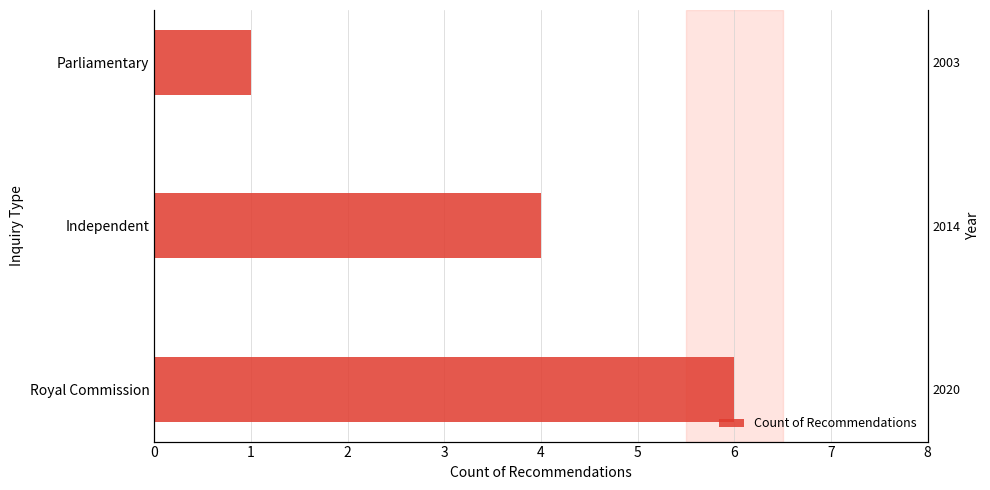

What value does the data have at Independent?

4